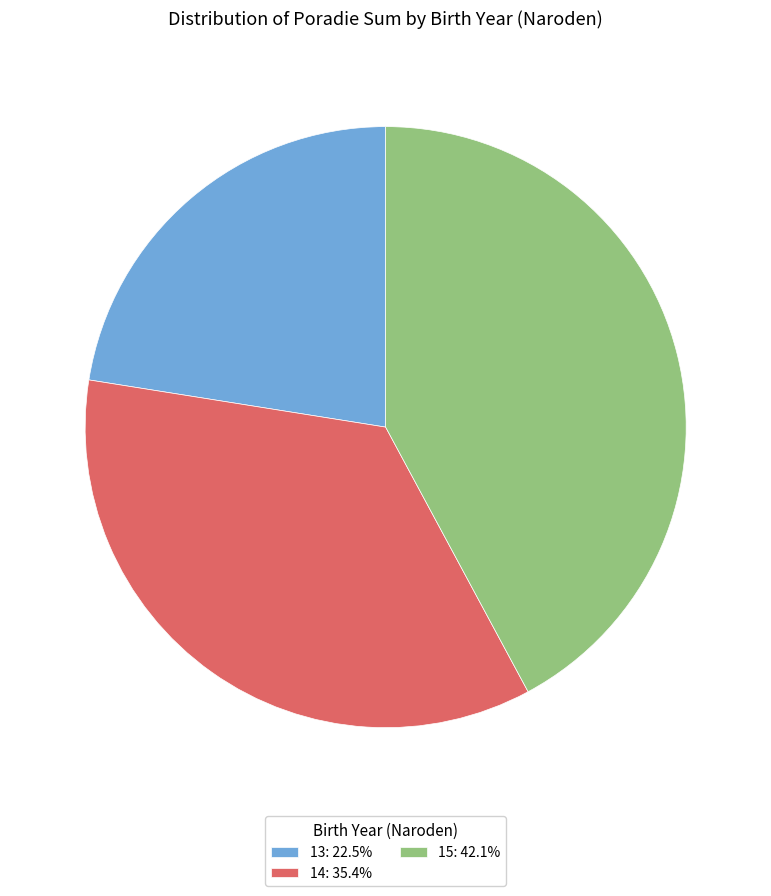

Is there any slice that represents more than half of the pie?

No